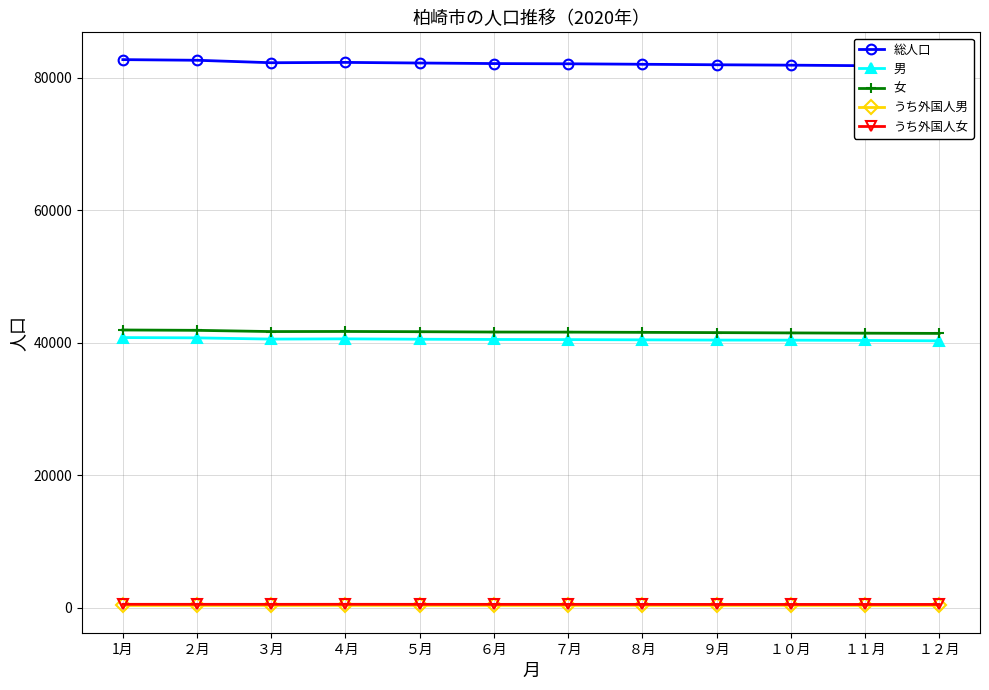

How many series are shown in this chart?

5